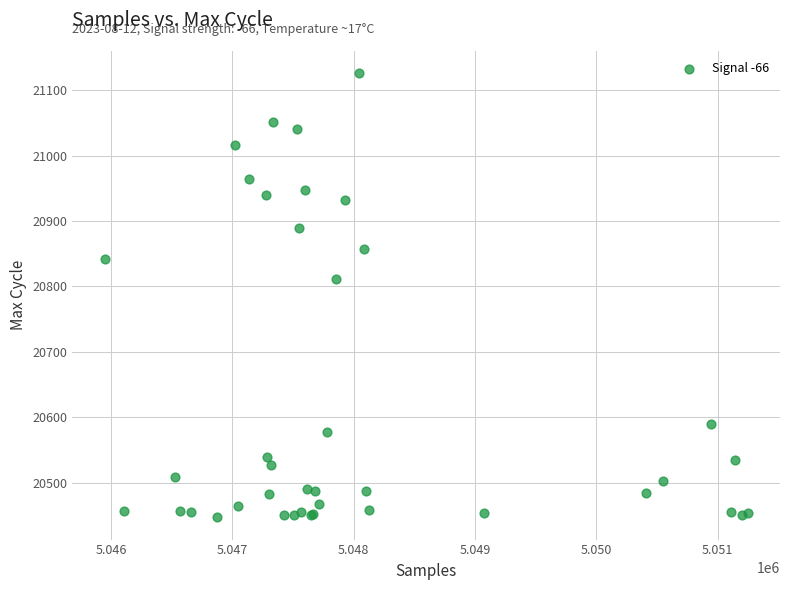

What Y value in the scatter plot is closest to 20786?

20812